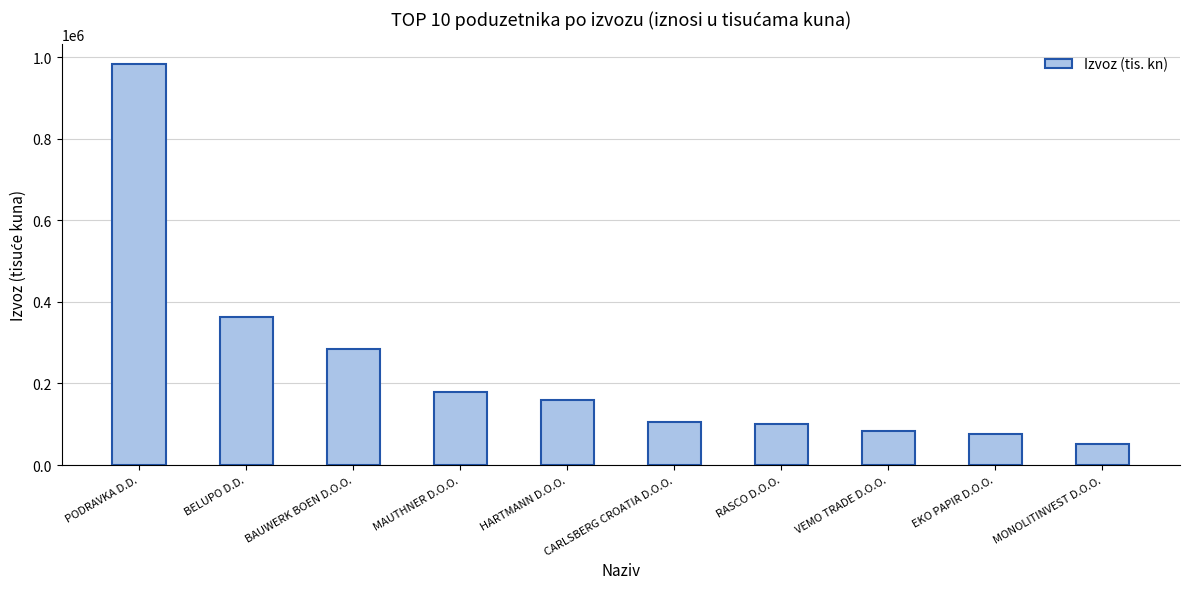

What is the label of the 7th bar from the right?

MAUTHNER D.O.O.